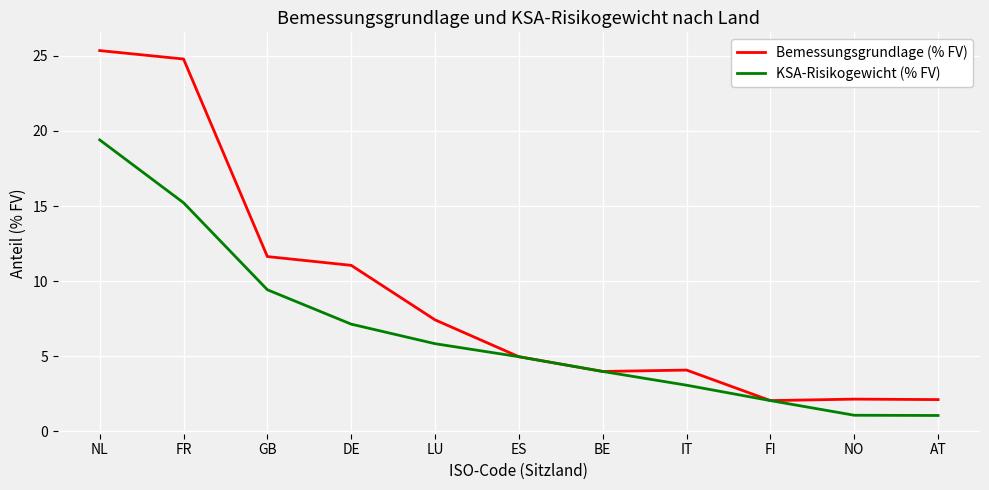

The KSA-Risikogewicht (% FV) series shows 9.4 at GB. True or false?

True